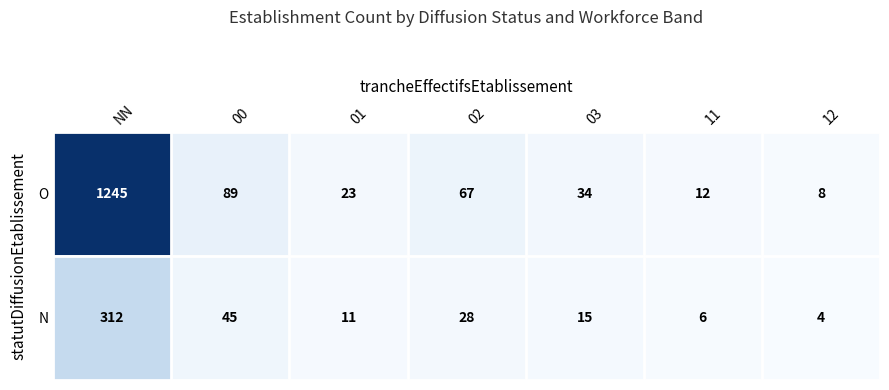

What is the average value of the N series?

60